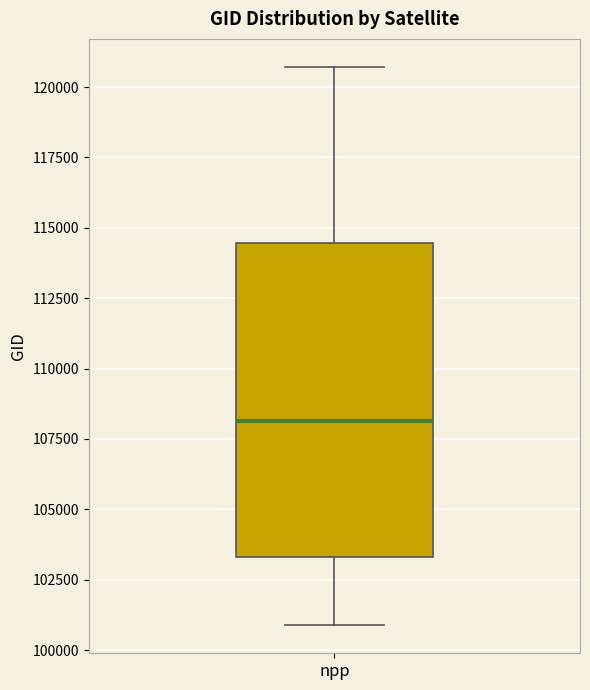

Where does the upper whisker of the box for npp end on the y-axis? The values are not printed on the chart, so give them approximately, as read against the axis.

120500